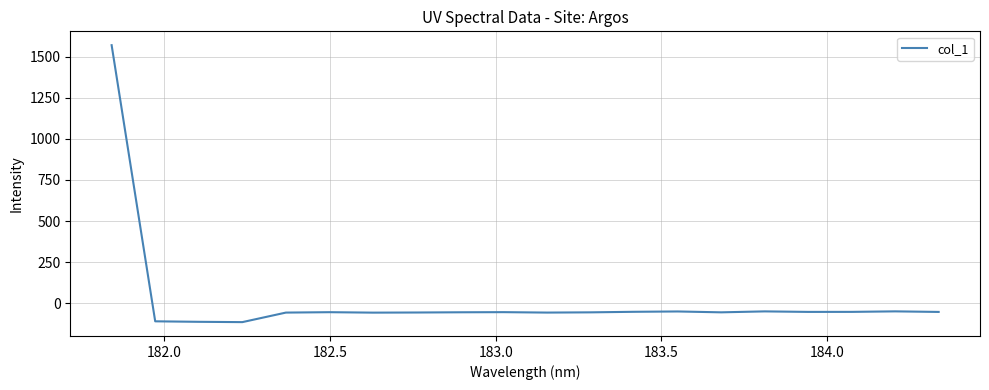

How many lines are shown in the chart?

1